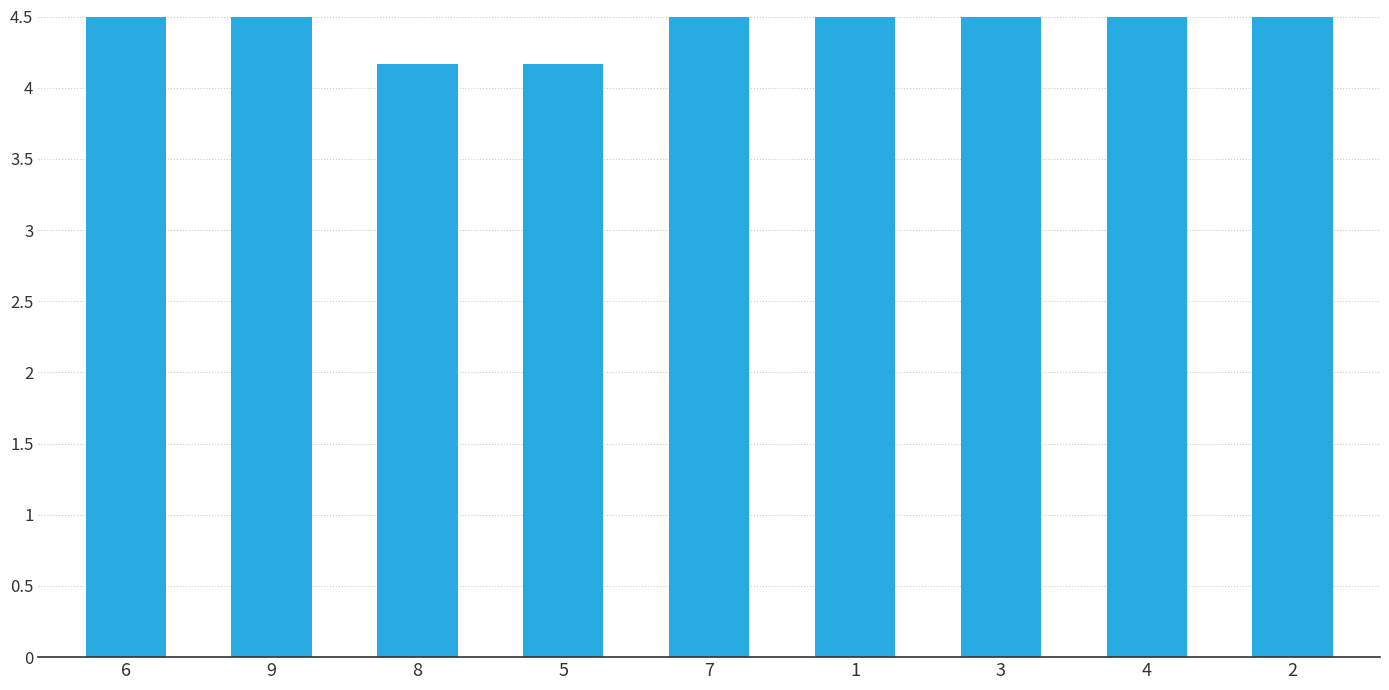

What is the difference between the second highest and second lowest values?

1.5